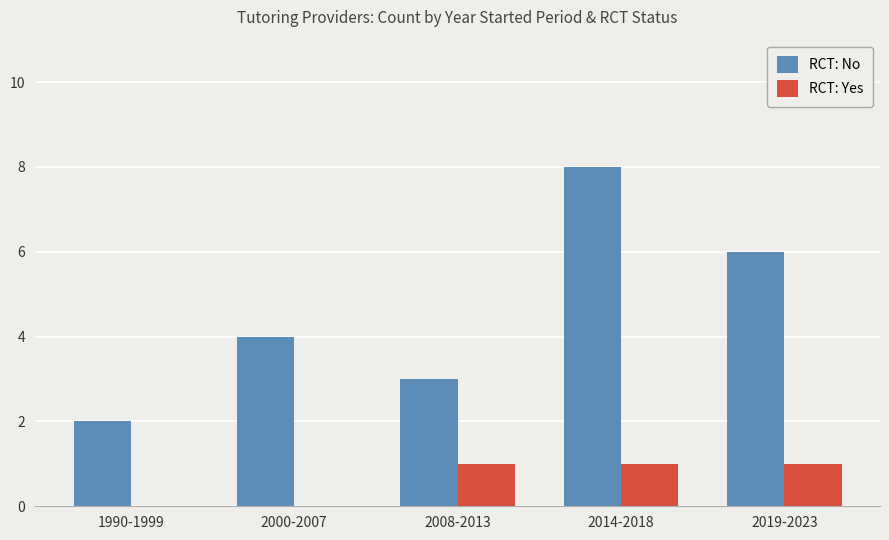

Count the RCT: Yes values in the range 0 to 1.

5